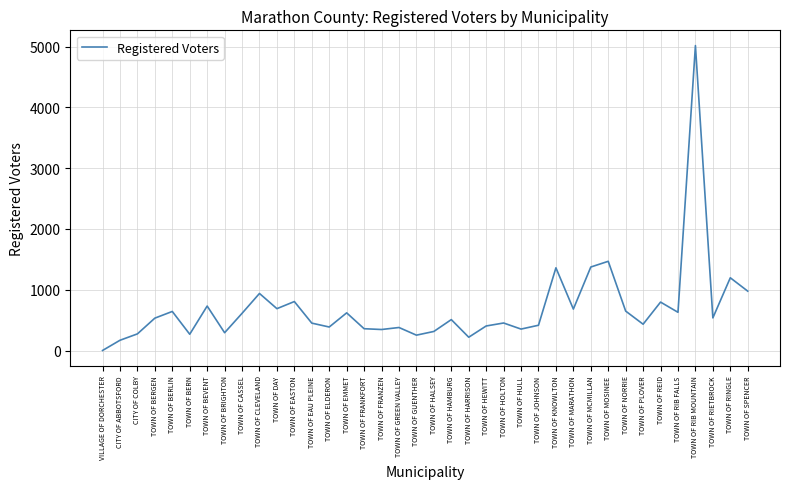

Which category has the highest value across all series?

TOWN OF RIB MOUNTAIN